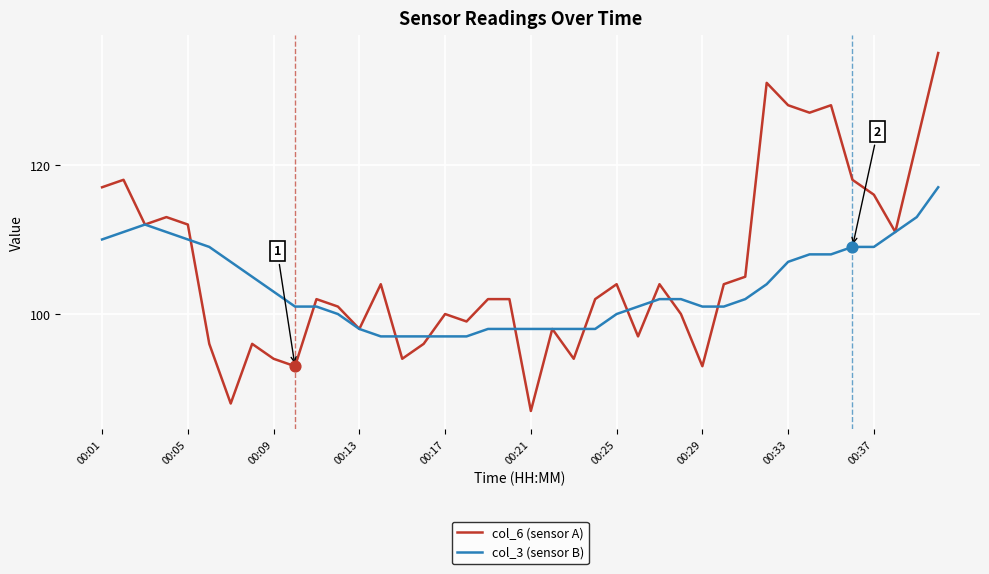

Which series has the largest total across all categories?

col_6 (sensor A)